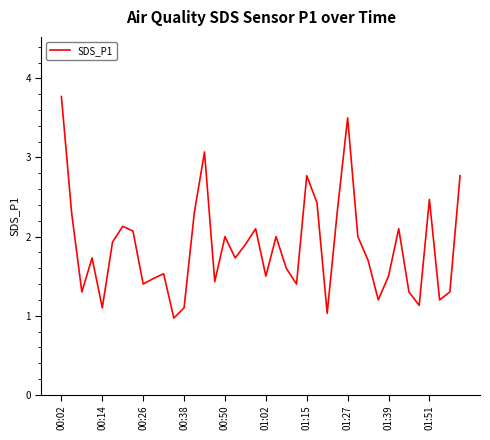

What is the greatest value displayed?

3.8